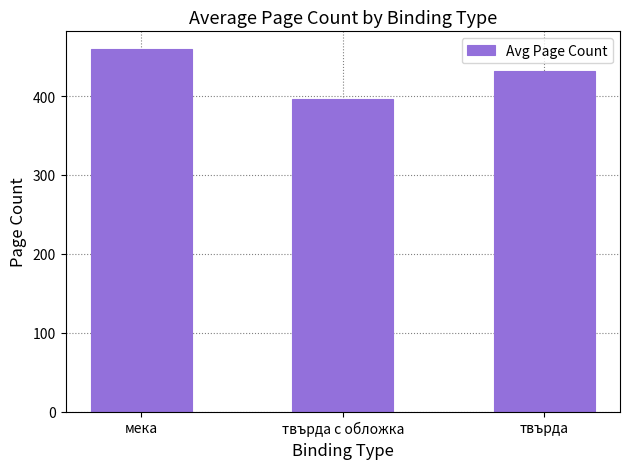

Count the number of categories in the chart.

3